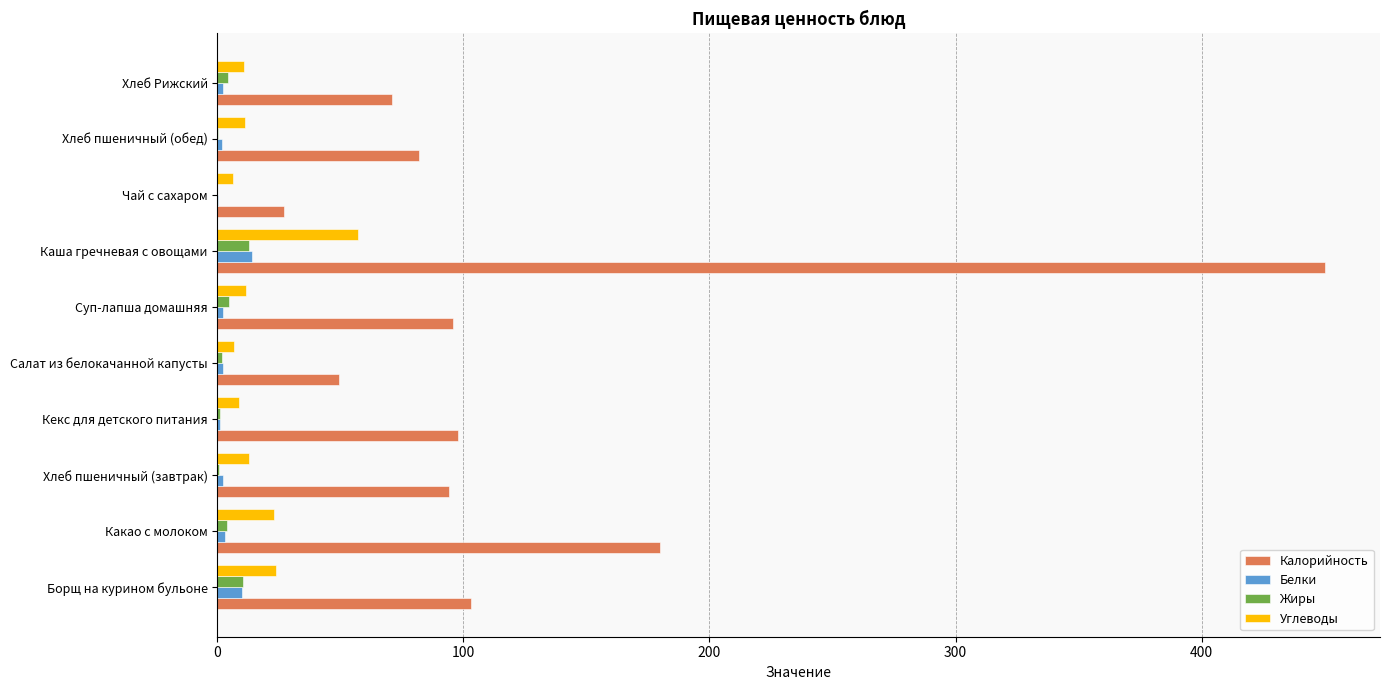

At which category is the sum across all series the highest?

Каша гречневая с овощами